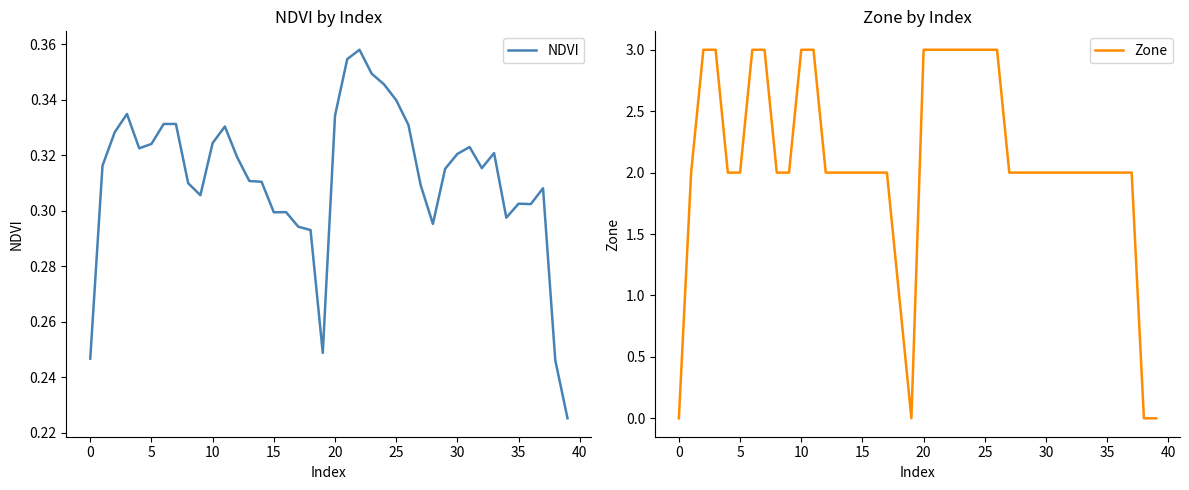

Which has a higher value, 21 or 22?

22